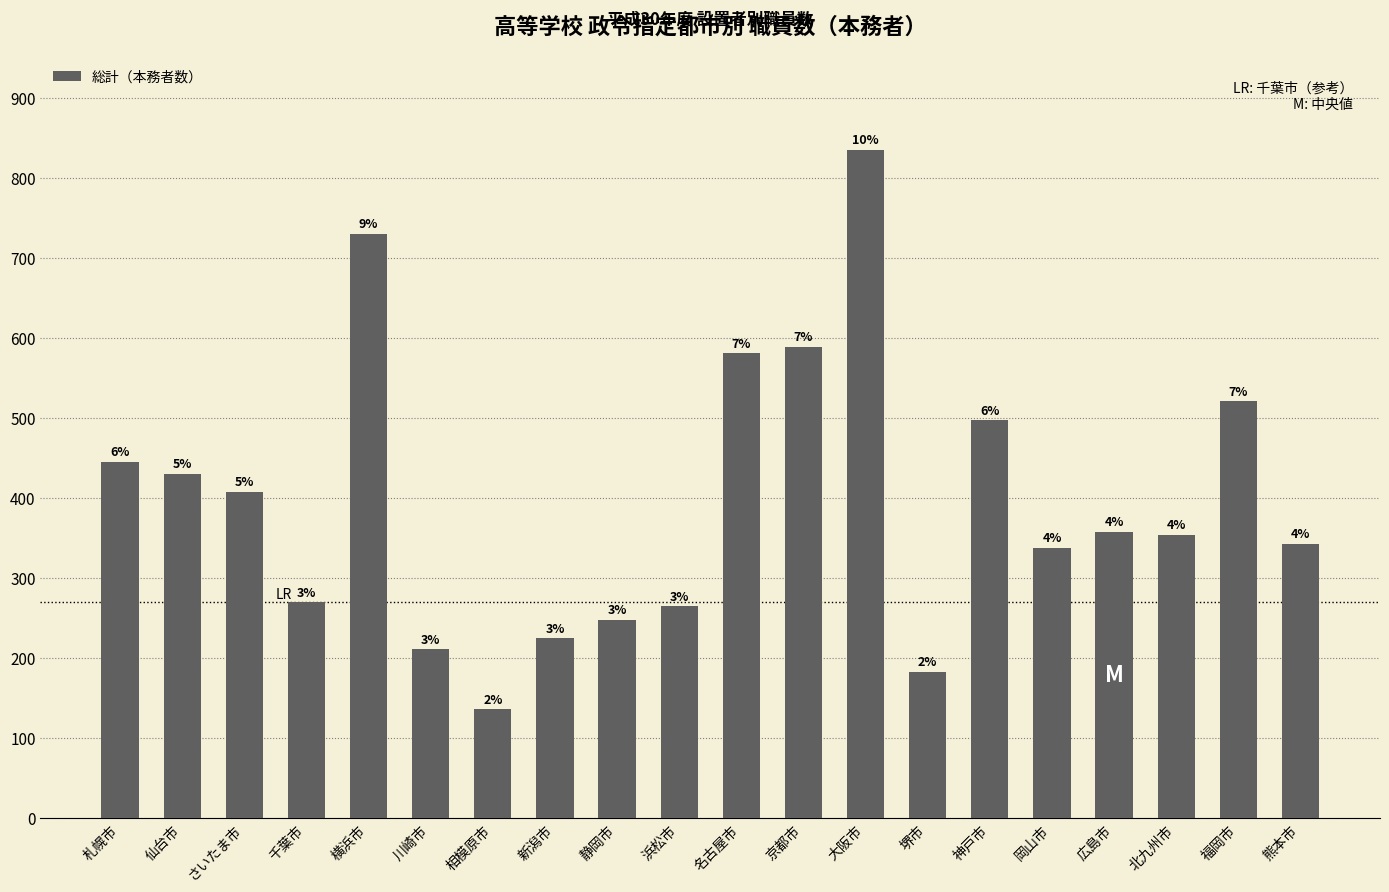

Reading right to left, extract all data points from this chart.

熊本市=343	福岡市=521	北九州市=354	広島市=358	岡山市=338	神戸市=497	堺市=183	大阪市=835	京都市=589	名古屋市=581	浜松市=265	静岡市=248	新潟市=225	相模原市=136	川崎市=211	横浜市=730	千葉市=270	さいたま市=408	仙台市=430	札幌市=445